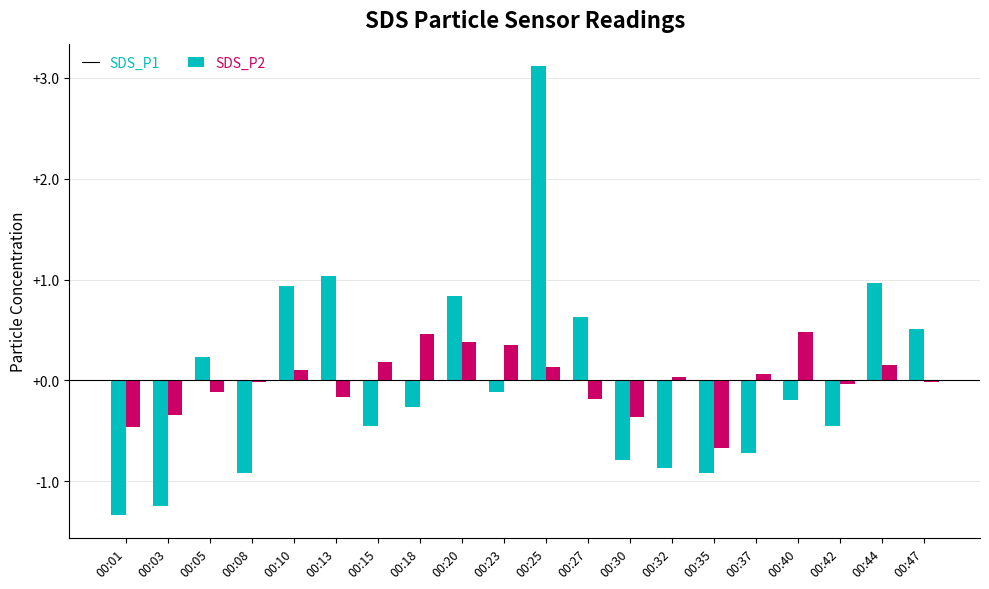

What is the difference between the maximum and second lowest values in the SDS_P1 series?

4.4